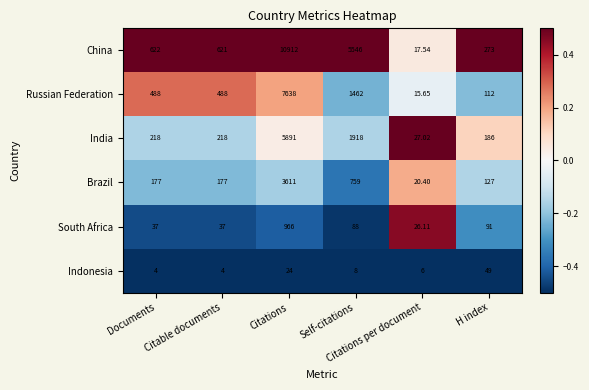

Which series has the largest total across all categories?

China